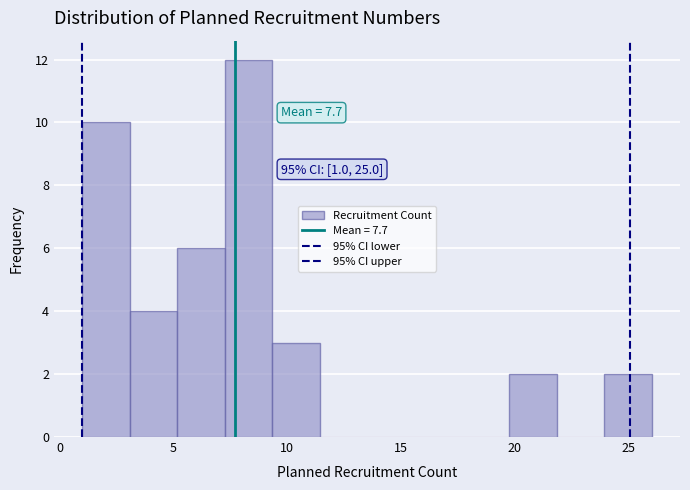

Over which range of the x-axis is the bar tallest?

7.5 to 9.5